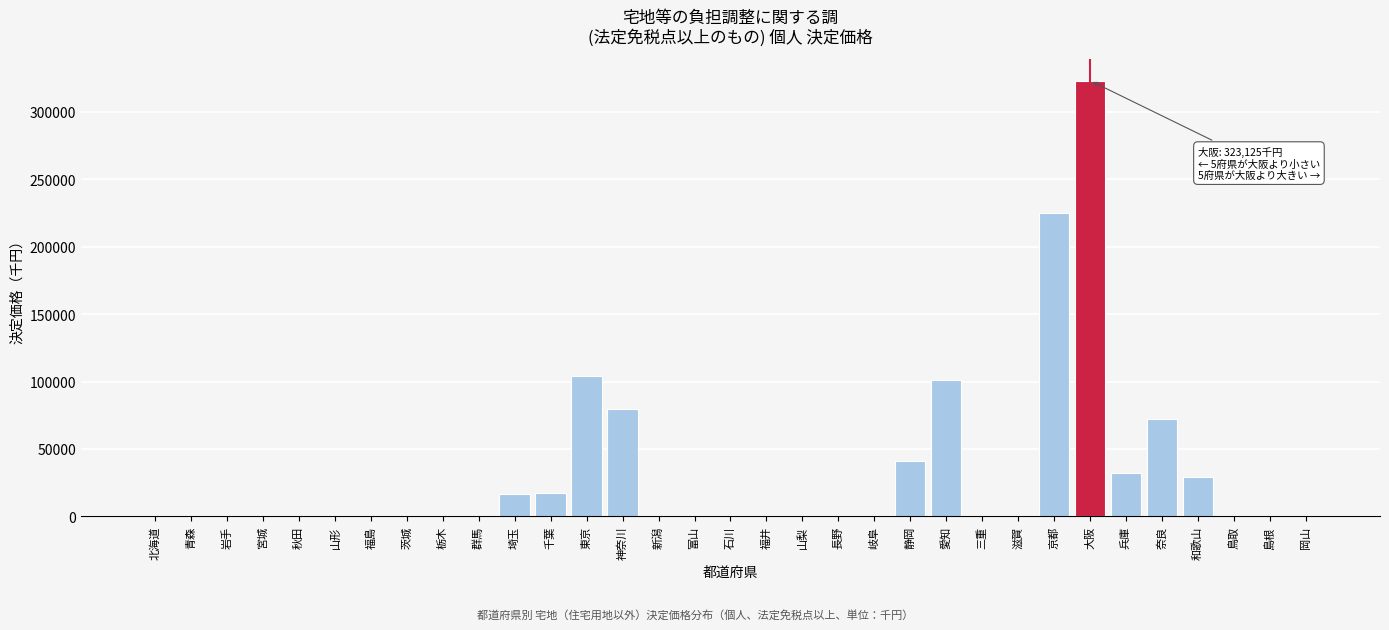

What is the ratio of the value at 和歌山 to the value at 千葉?

1.7